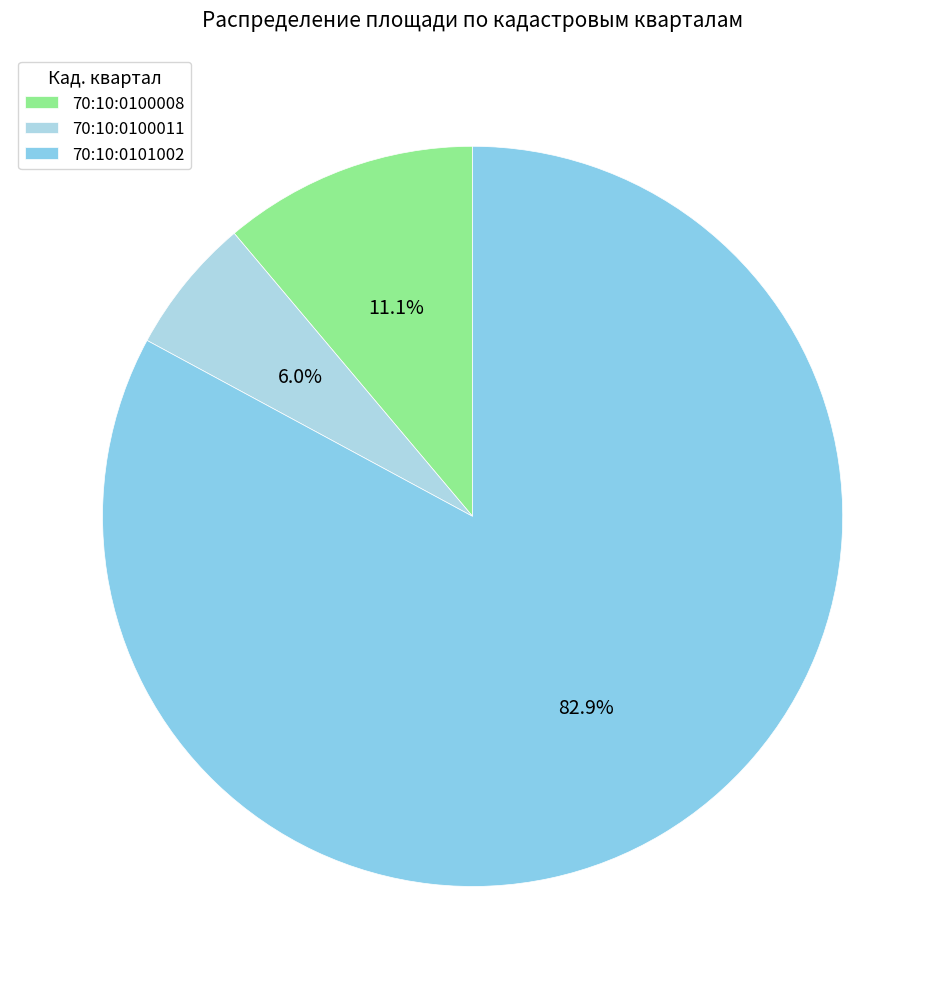

Does any single category account for the majority?

Yes